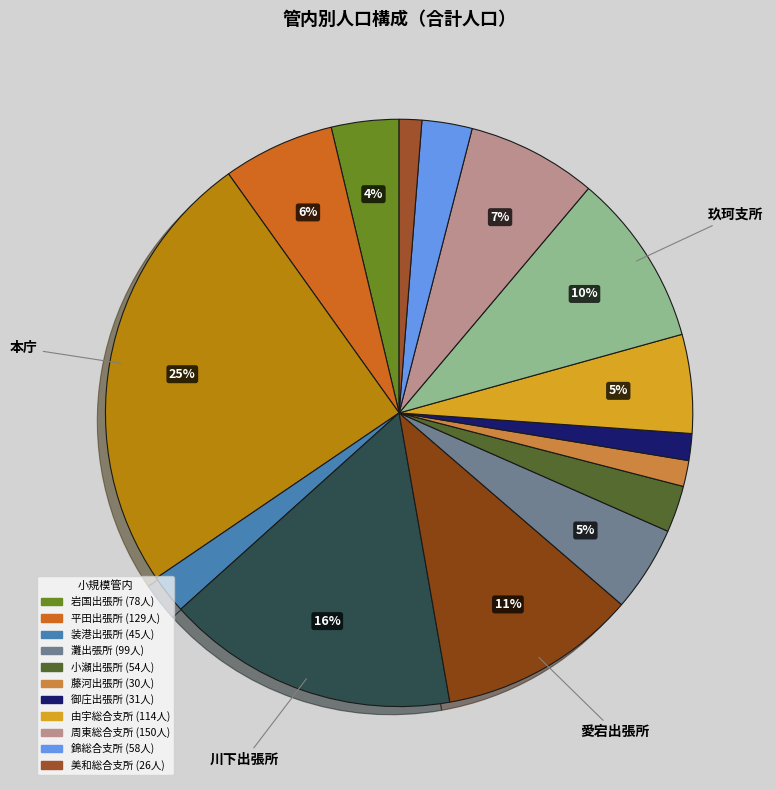

Count the number of slices in the pie.

15